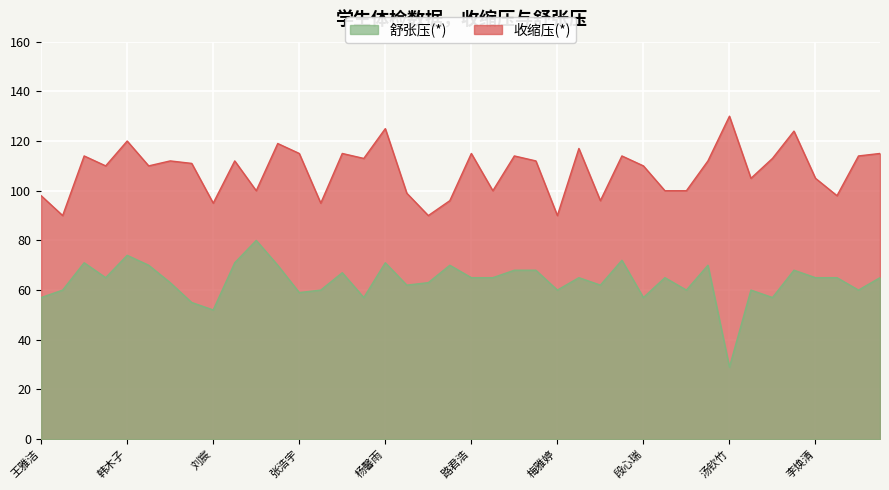

Which series has the largest range (max minus min)?

舒张压(*)